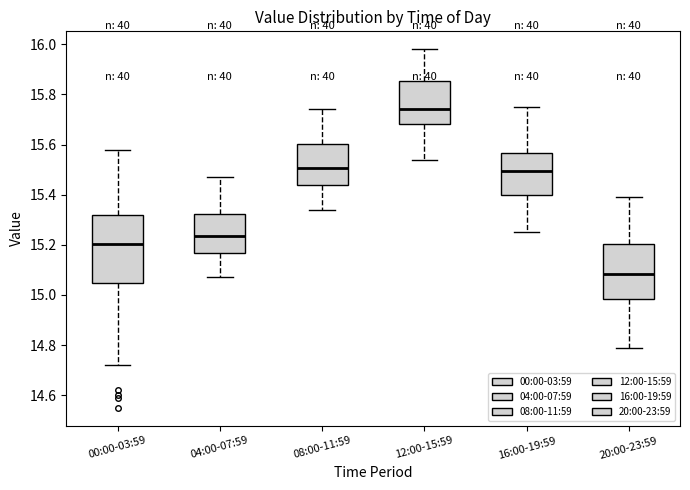

Where does the median line of the box for 20:00-23:59 sit on the y-axis? The values are not printed on the chart, so give them approximately, as read against the axis.

15.08